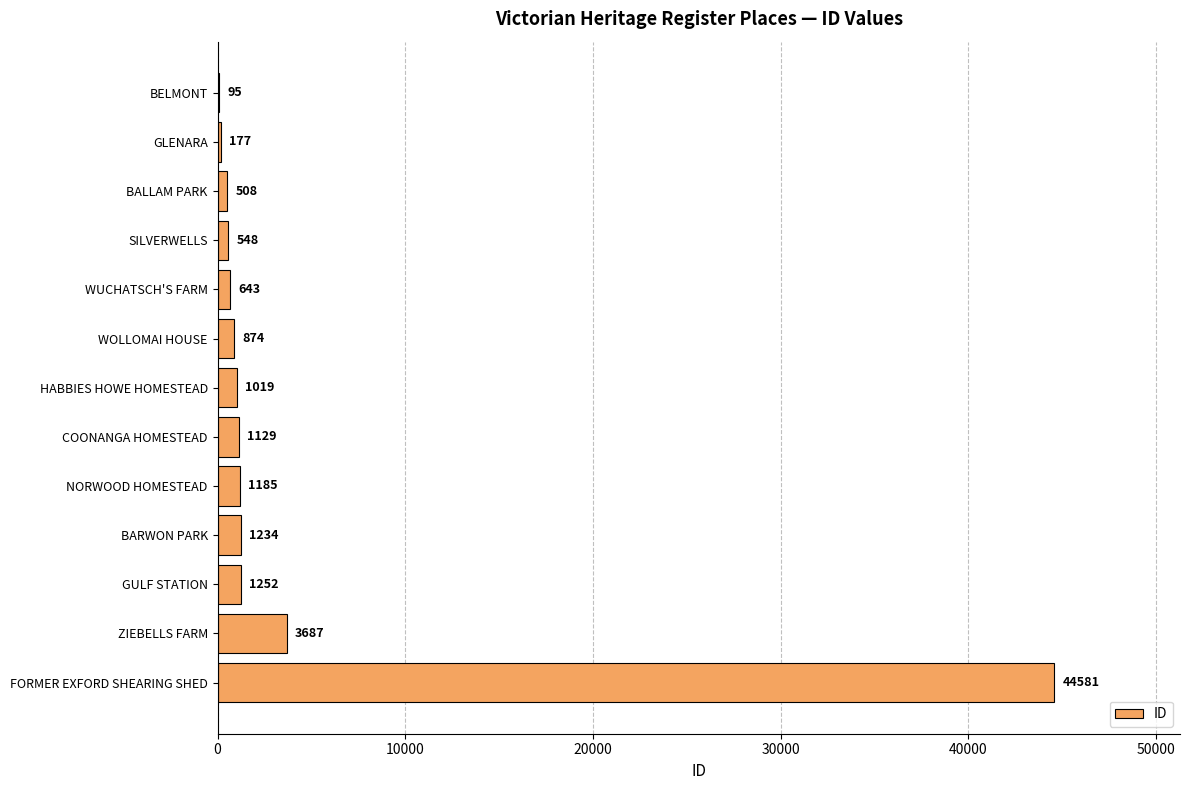

The value at WOLLOMAI HOUSE is 874. True or false?

True